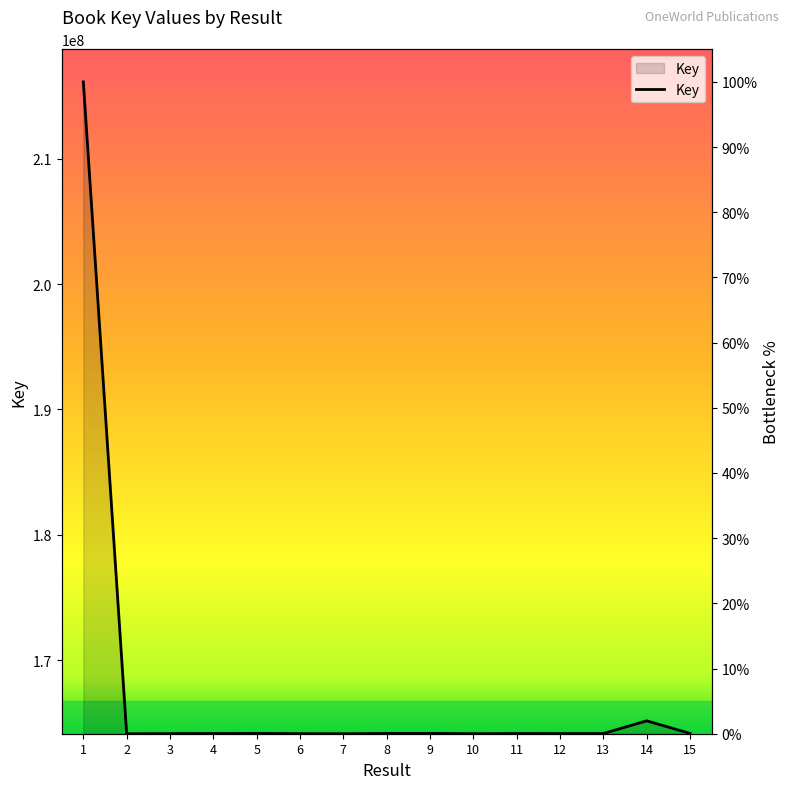

Rank the categories by value from highest to lowest.

1, 14, 9, 8, 15, 5, 4, 11, 13, 12, 3, 6, 10, 7, 2